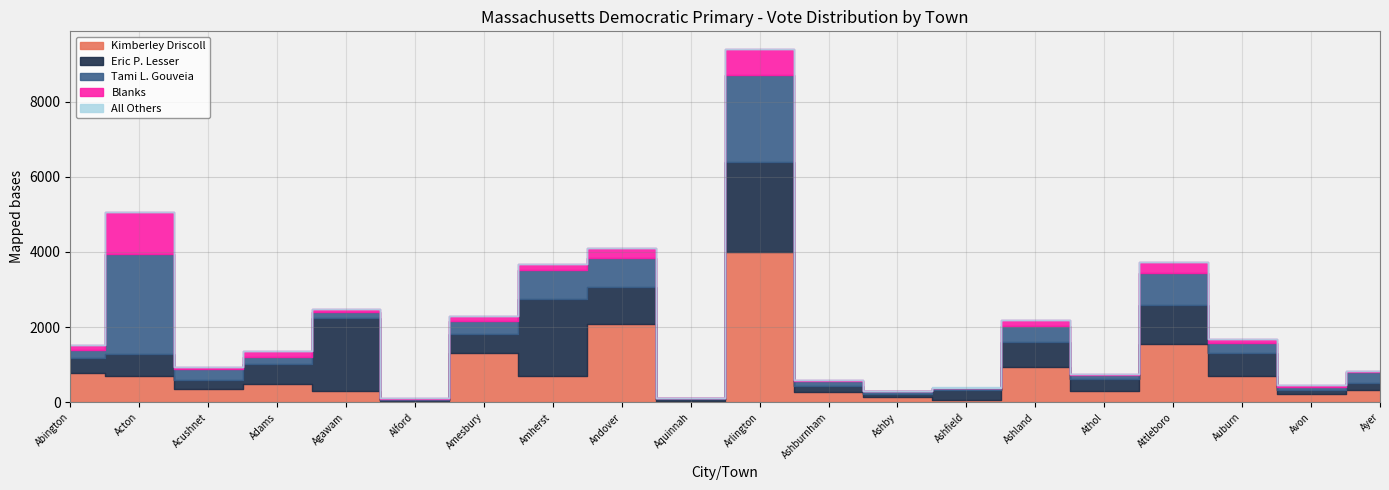

What is the spread (max minus min) of values at Alford?

42